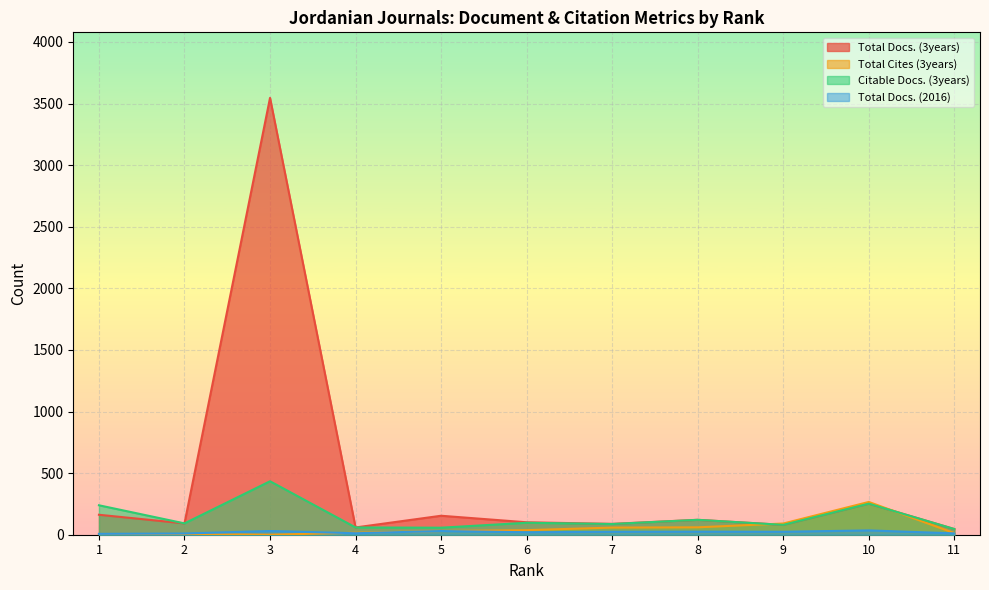

Between 4 and 10, which series saw the biggest shift?

Total Cites (3years)